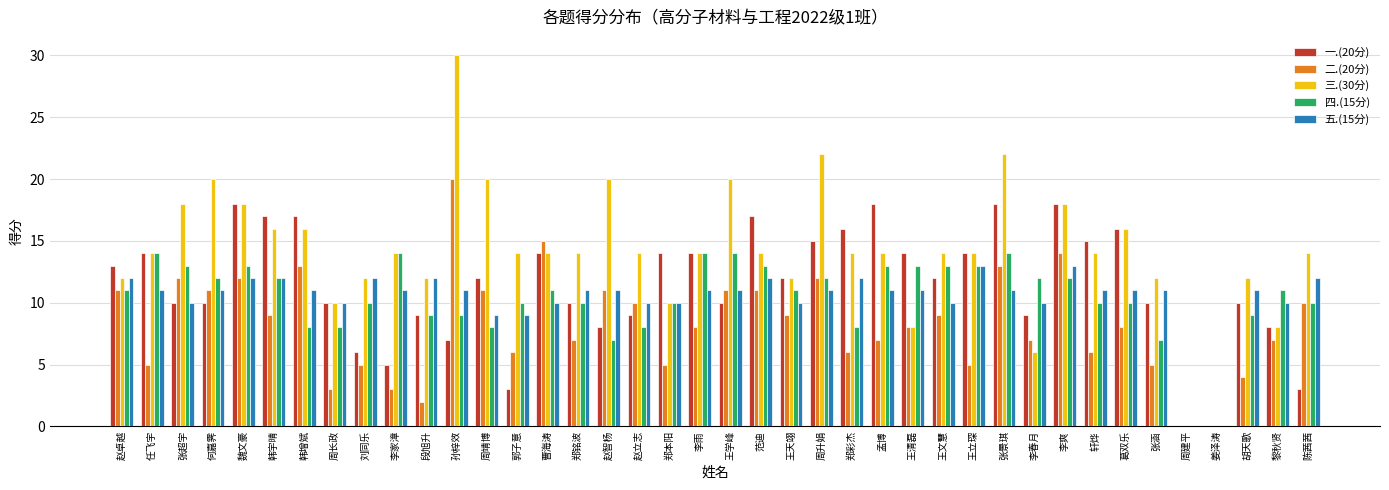

What is the highest value of the 二.(20分) series?

20